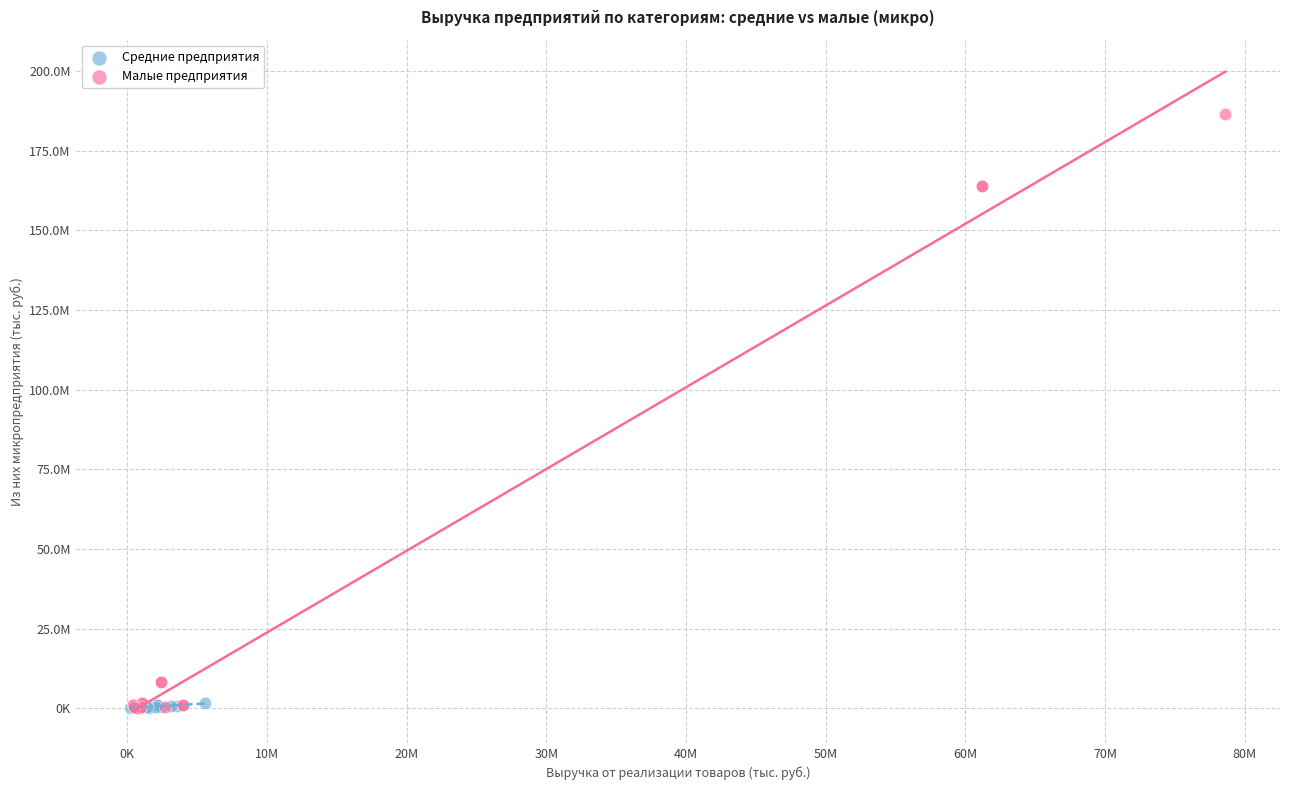

Which series has the largest Y range (max minus min)?

Малые предприятия